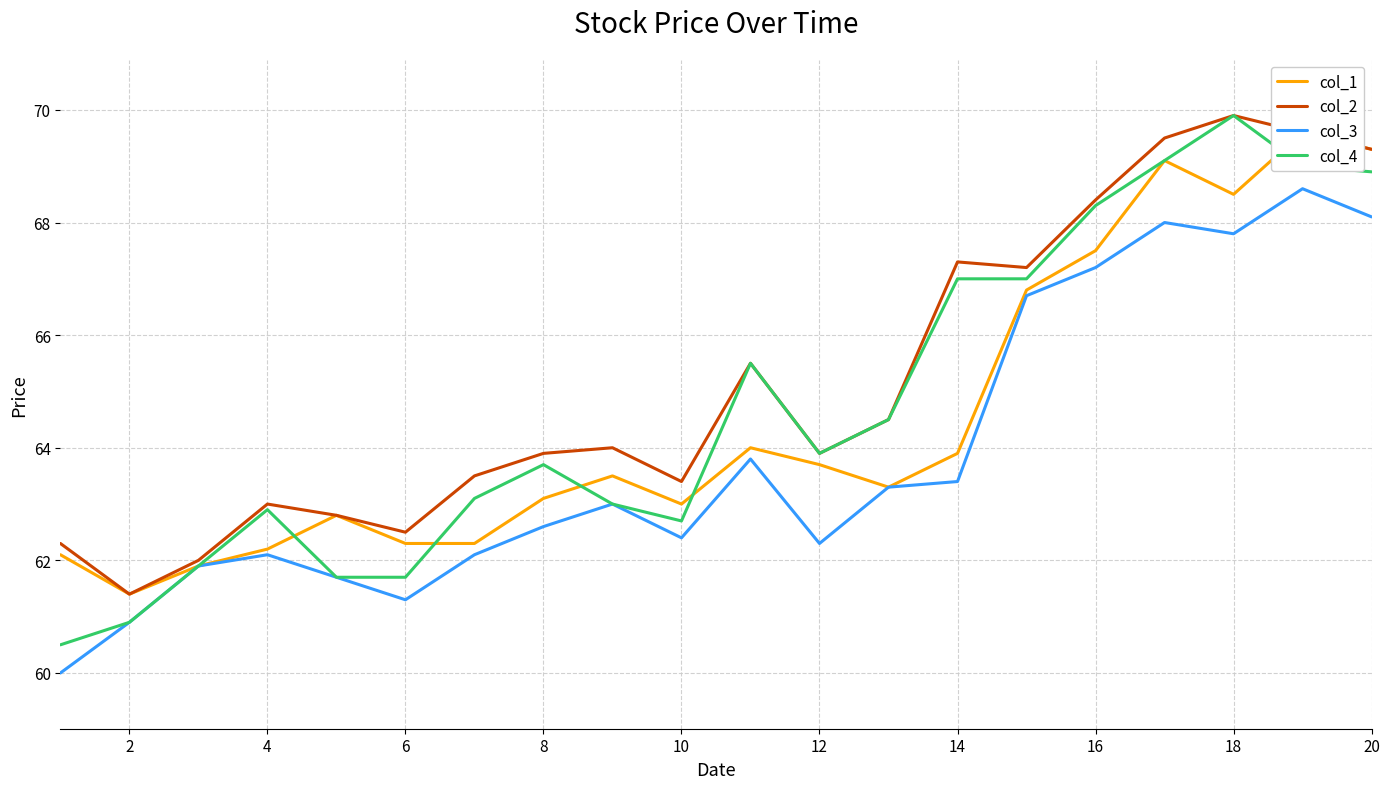

How many data points in col_3 are less than 63?

10